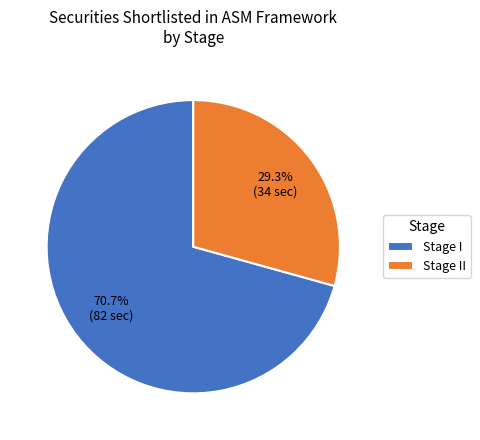

Which category has the biggest portion of the pie?

Stage I